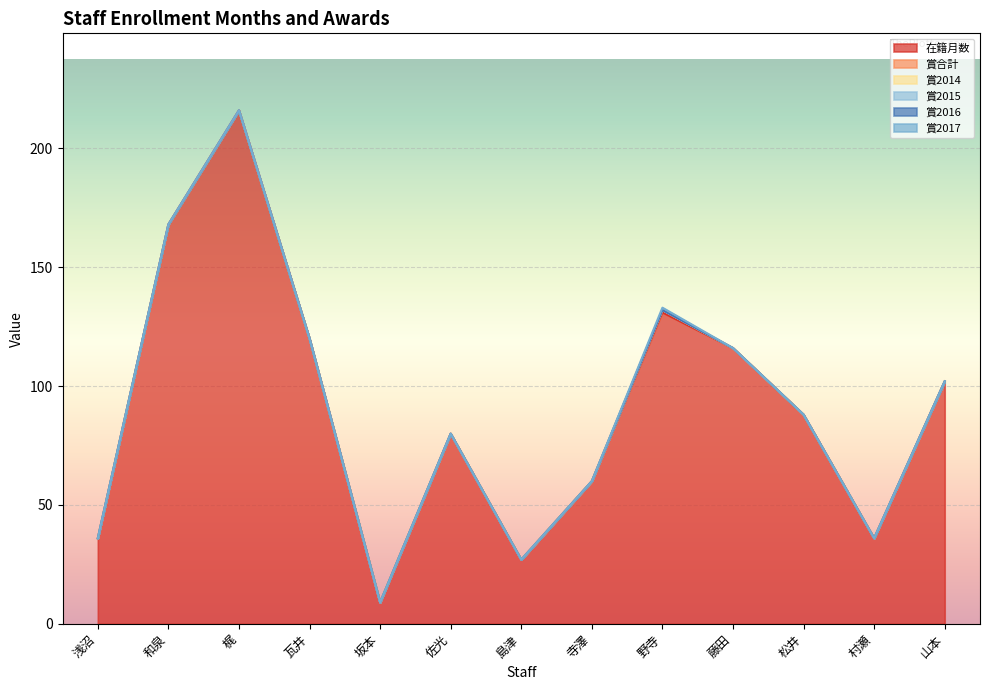

What position from the right is 浅沼?

13